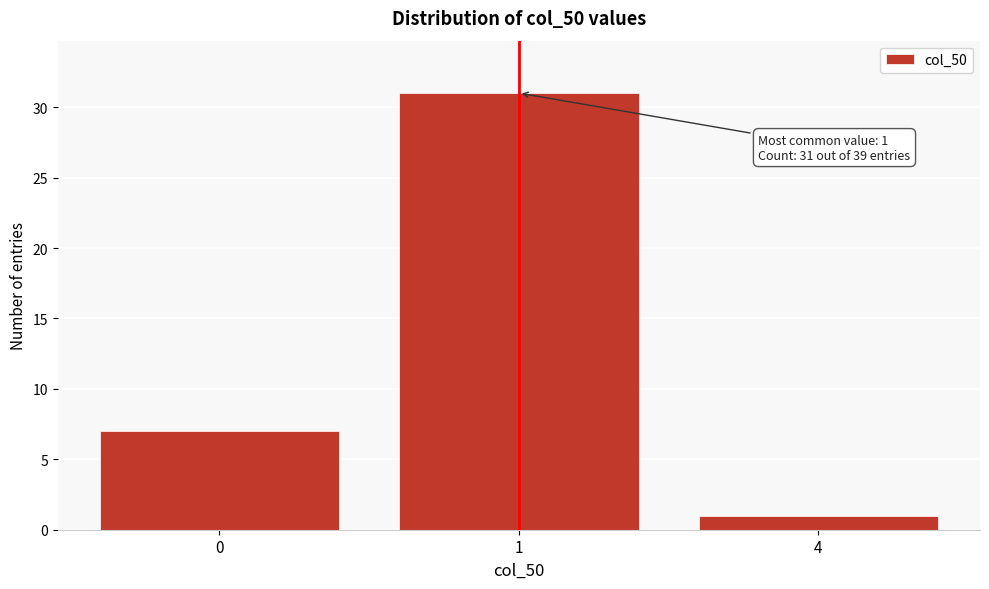

Reading right to left, extract all data points from this chart.

4=1	1=31	0=7